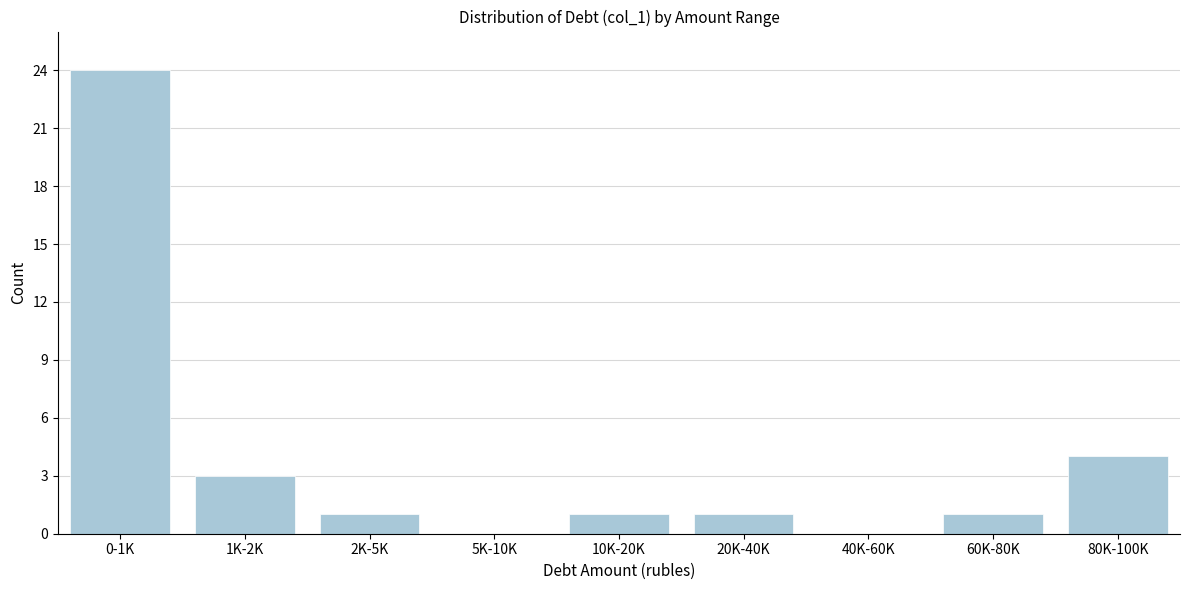

Reading right to left, extract all data points from this chart.

80K-100K=4	60K-80K=1	40K-60K=0	20K-40K=1	10K-20K=1	5K-10K=0	2K-5K=1	1K-2K=3	0-1K=24